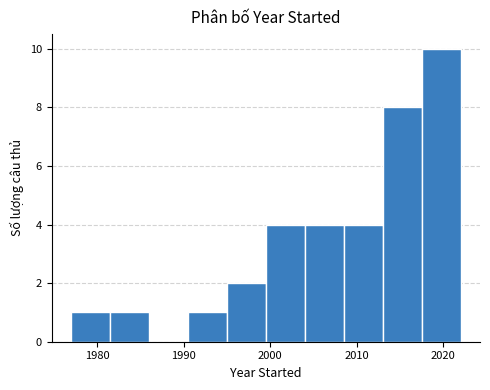

Over which range of the x-axis is the bar tallest?

2017.5 to 2022.0